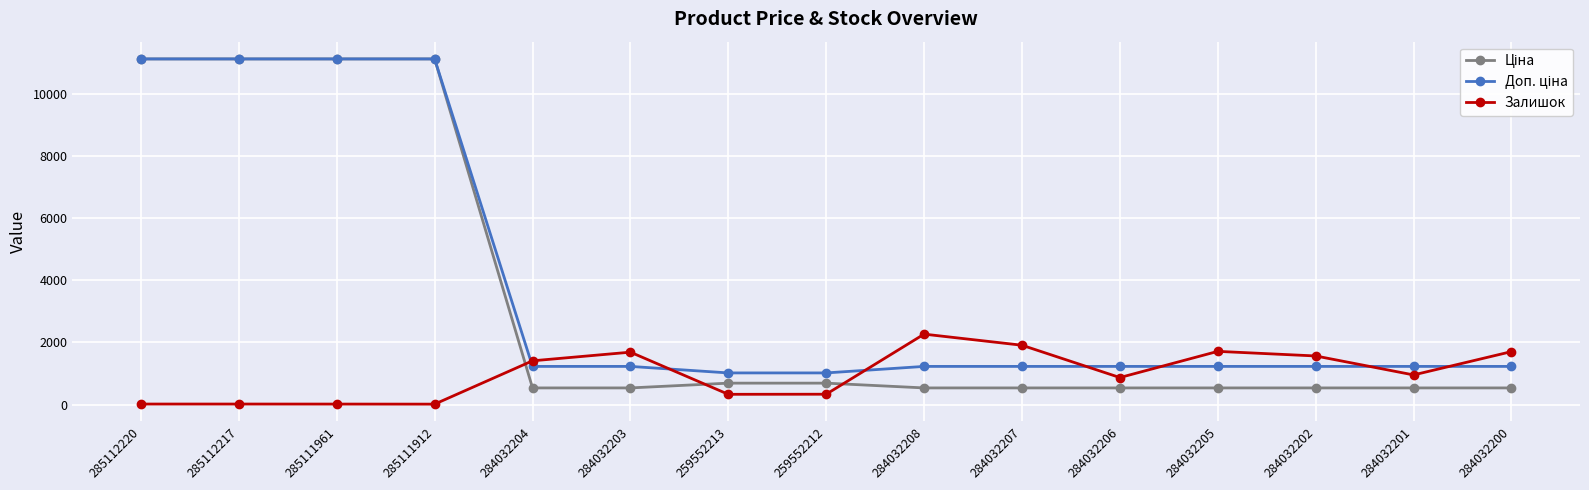

What is the label of the 8th point from the left?

259552212